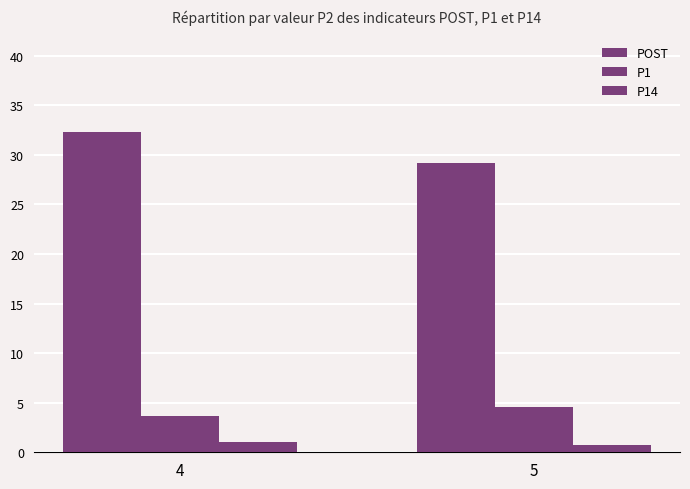

How many groups of bars are there?

2